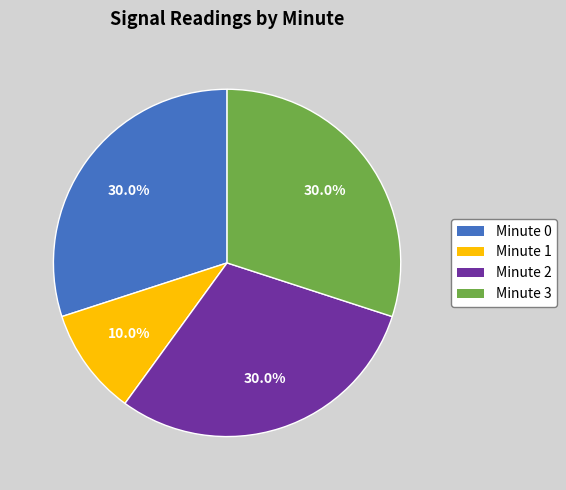

Does any single category account for the majority?

No